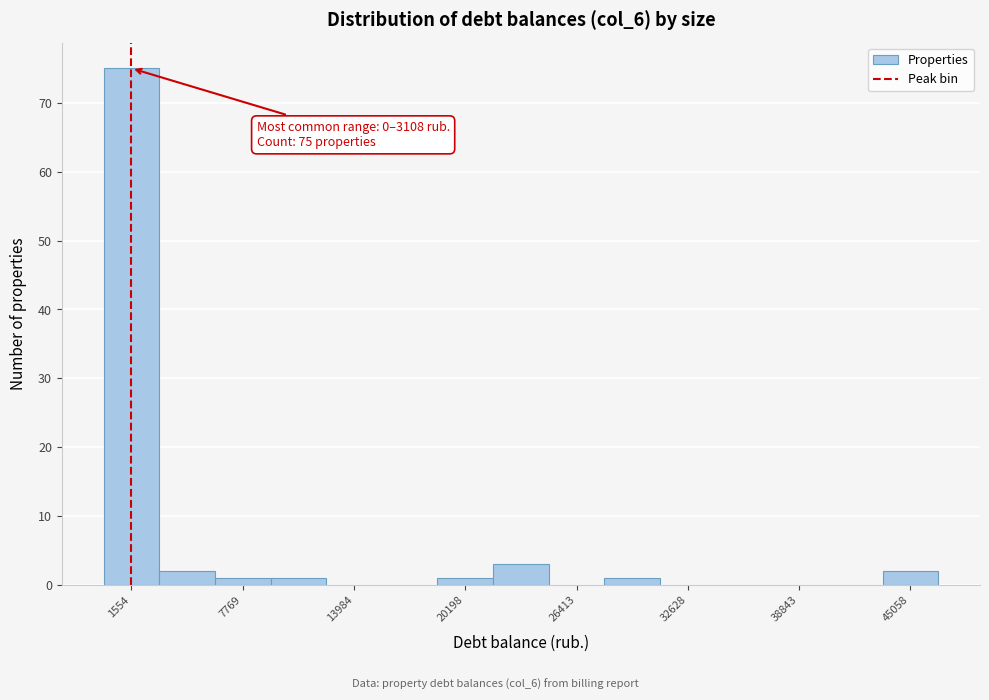

Around what value on the x-axis is the tallest bar? Give the approximate position of its centre, as read against the axis.

2000